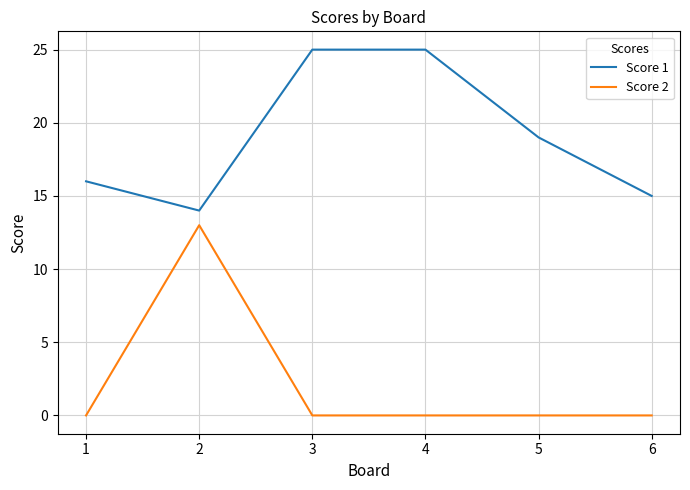

How many values in the Score 1 series are below 19?

3